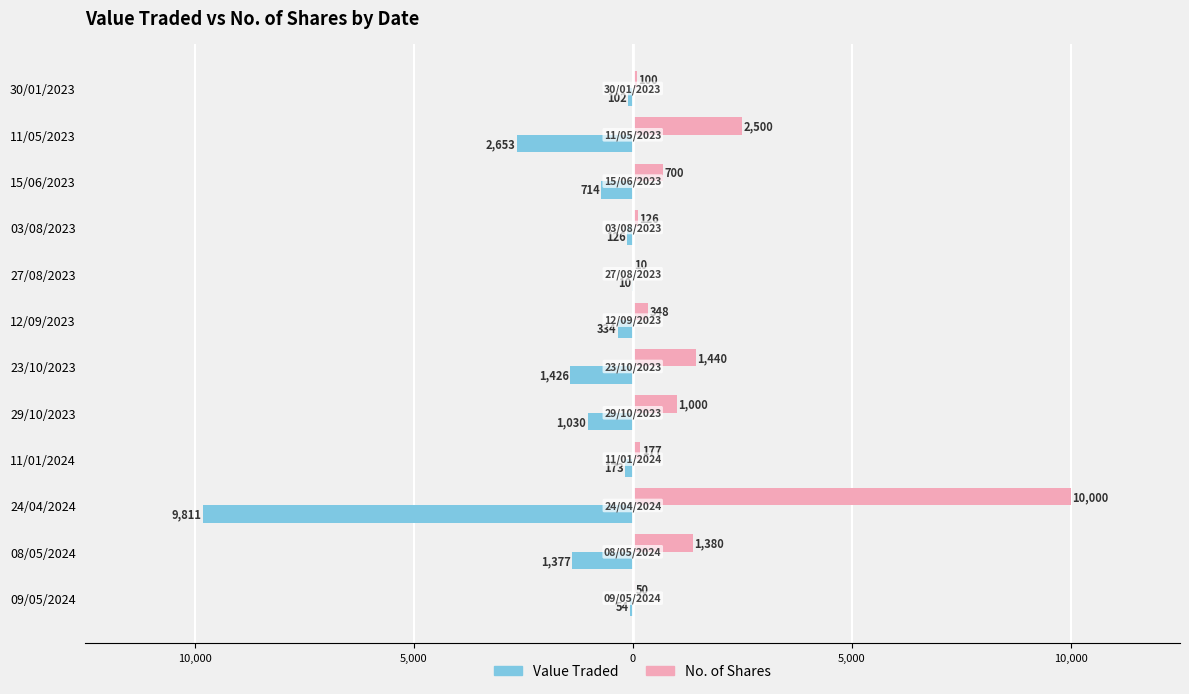

What are all the series names shown in the legend?

Value Traded, No. of Shares